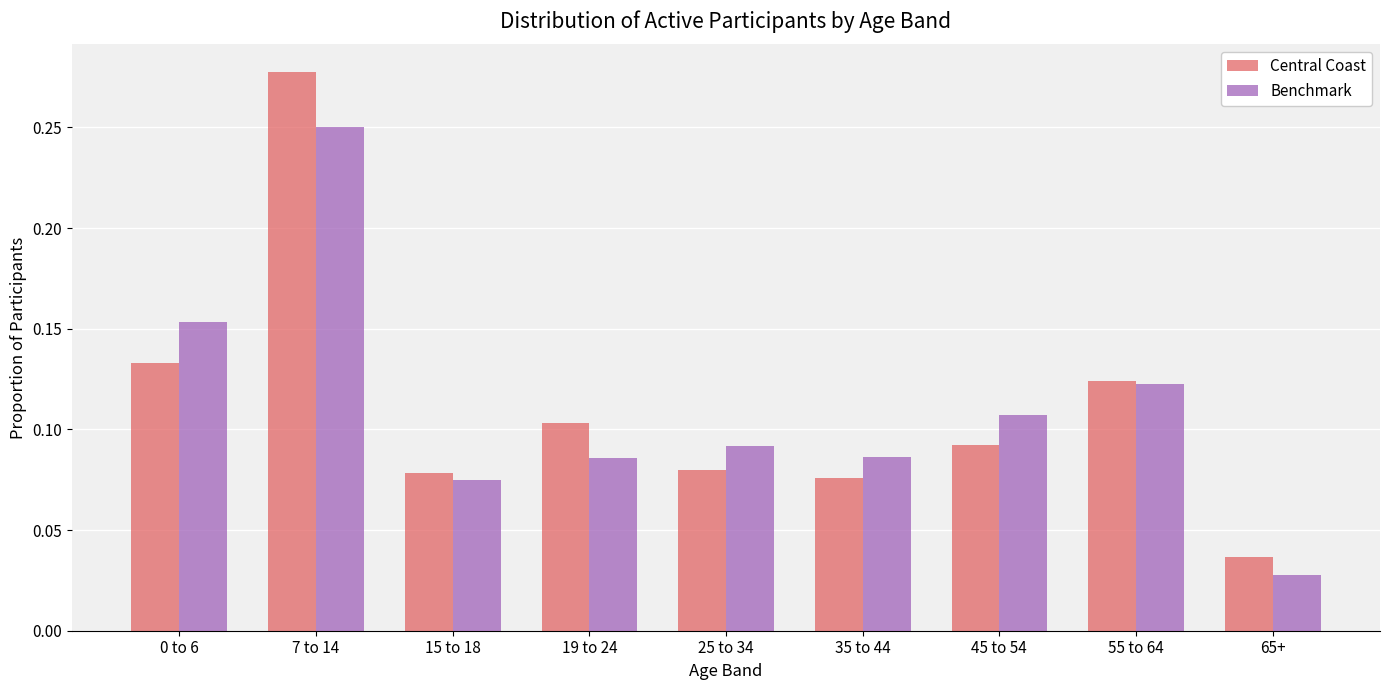

At which label is Benchmark closest to 0?

65+